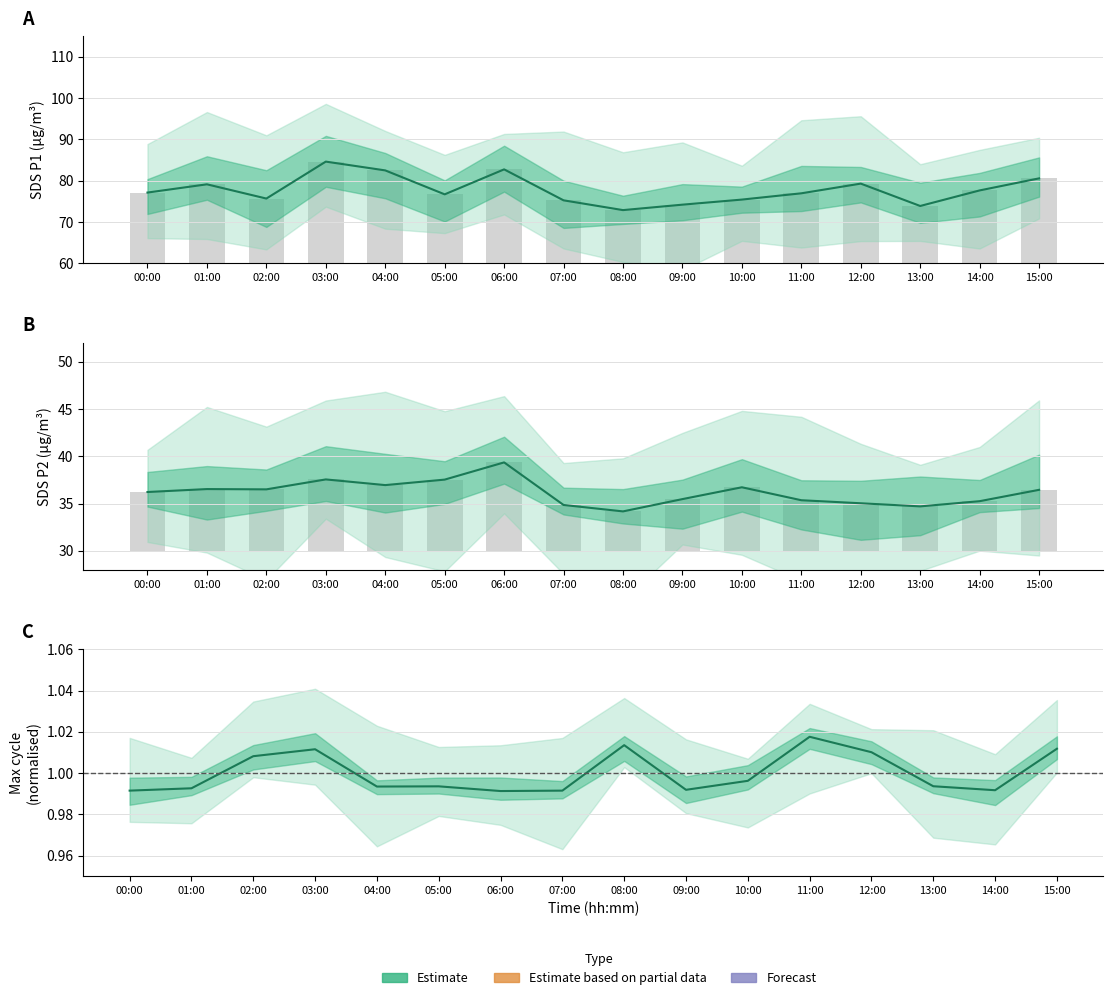

Is it true that SDS_P2 equals 48.1 at 11:00?

False